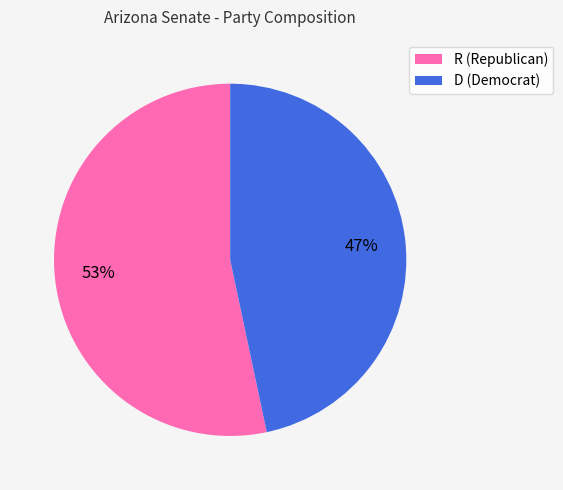

Is it true that R is 47% of the pie?

False